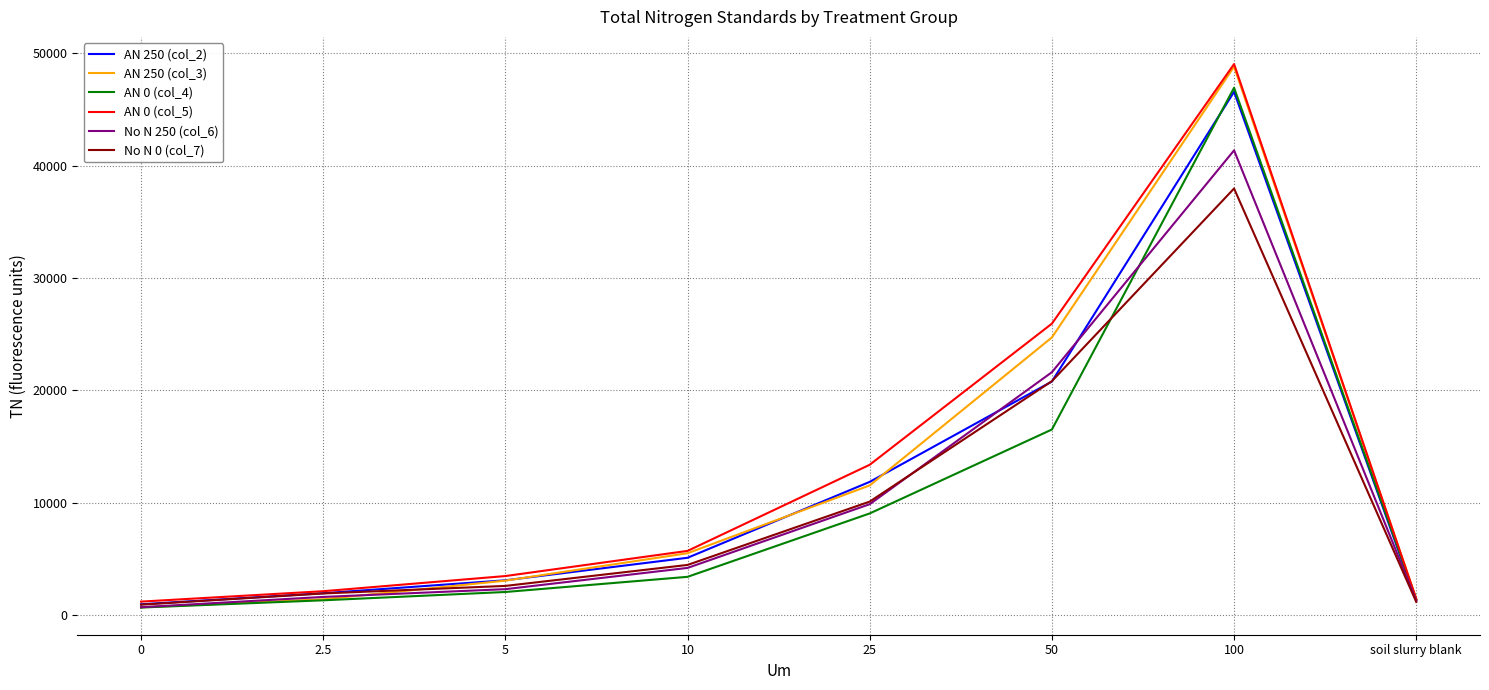

Is the value of AN 250 (col_3) at 10 greater than the value of No N 250 (col_6) at soil slurry blank?

Yes